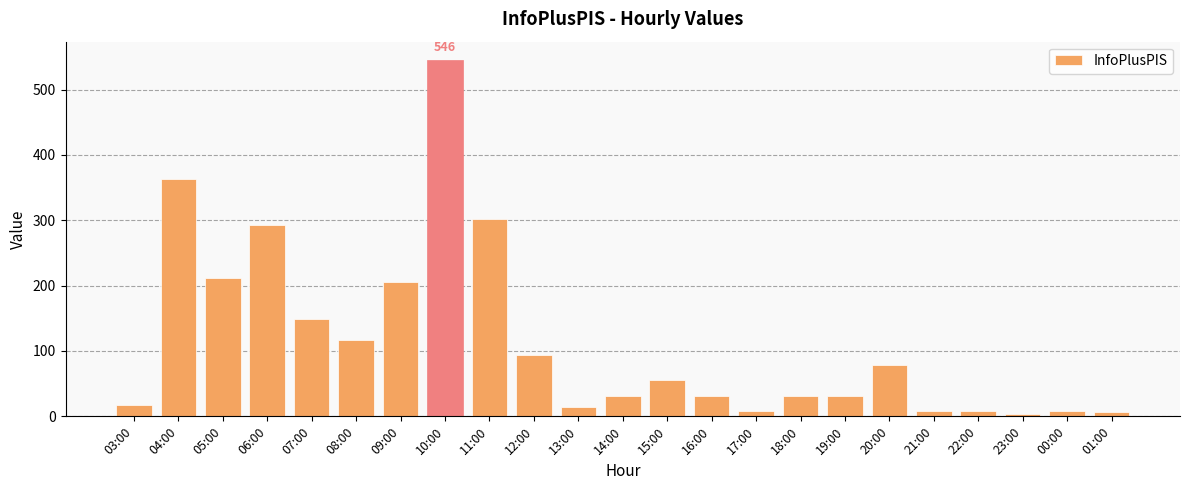

Count the number of categories in the chart.

23